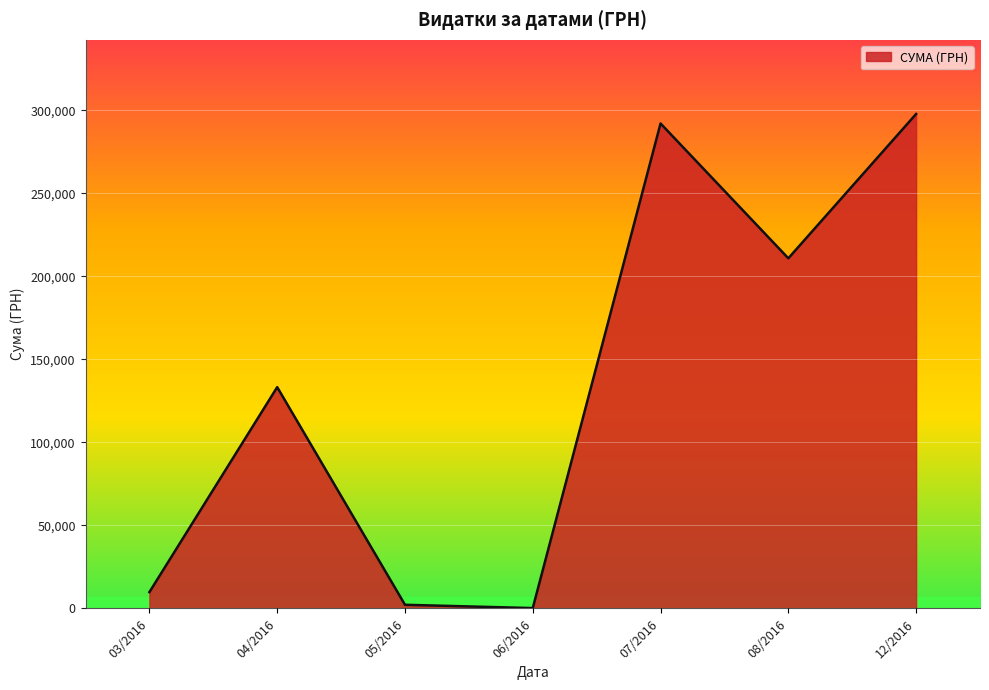

Is it true that the value at 07/2016 is 476391.7?

False